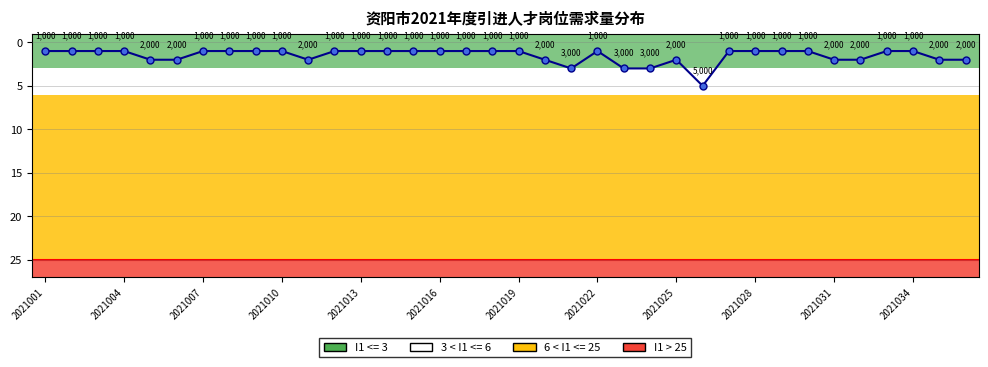

What is the difference between the maximum and minimum values?

4